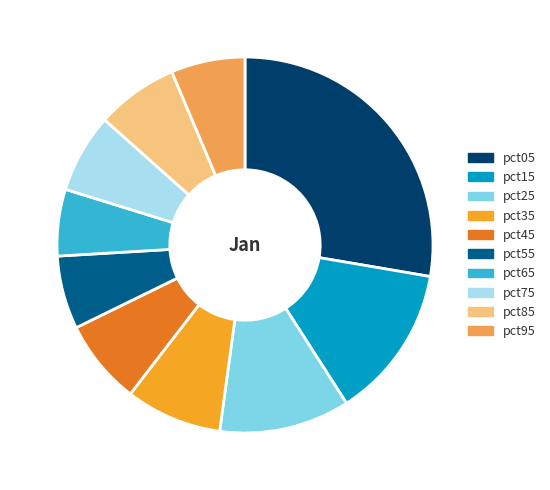

Which has a higher value, pct55 or pct25?

pct25